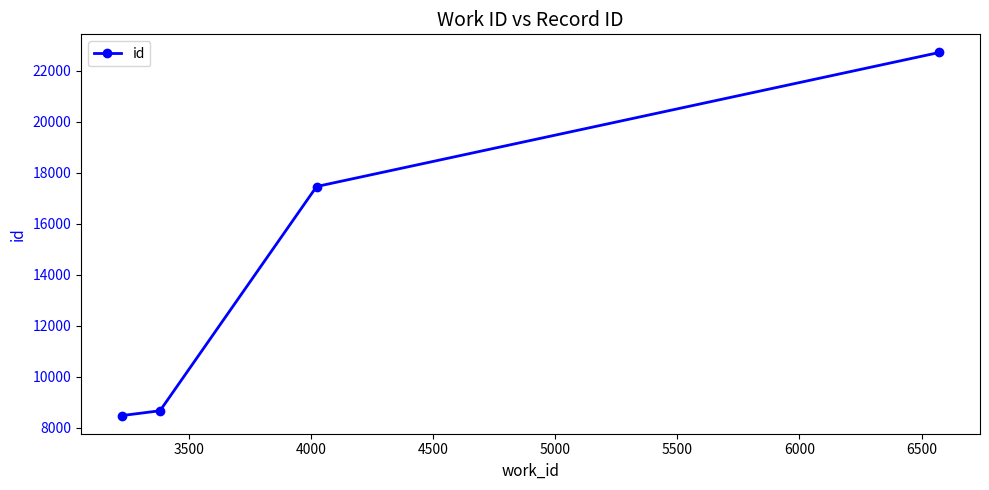

What is the sum of all values?

57315